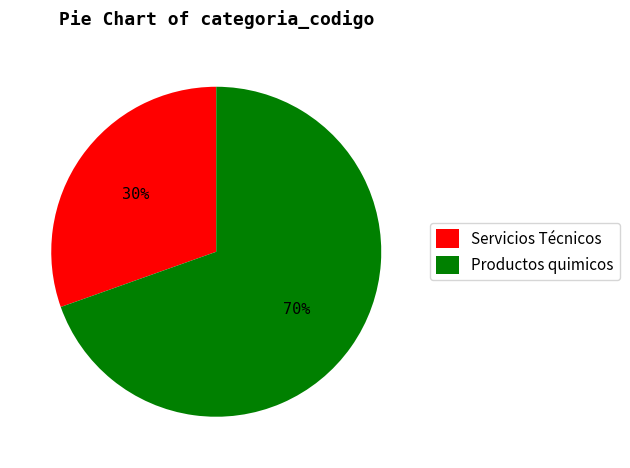

To the nearest percent, what is the combined percentage of Servicios Técnicos and Productos quimicos?

100%